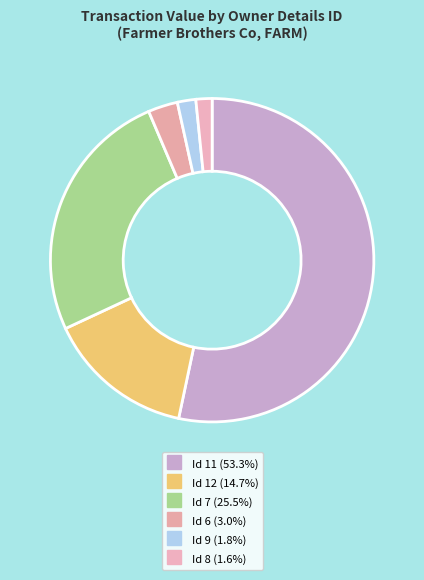

How many segments does this pie chart have?

6